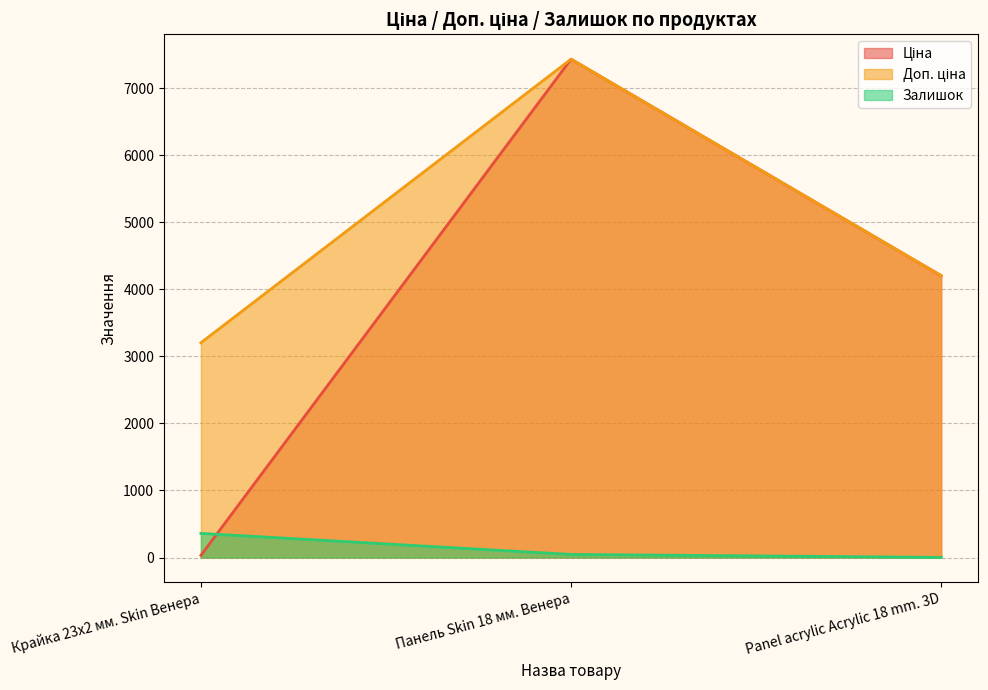

At how many categories does at least one series exceed 3353?

2